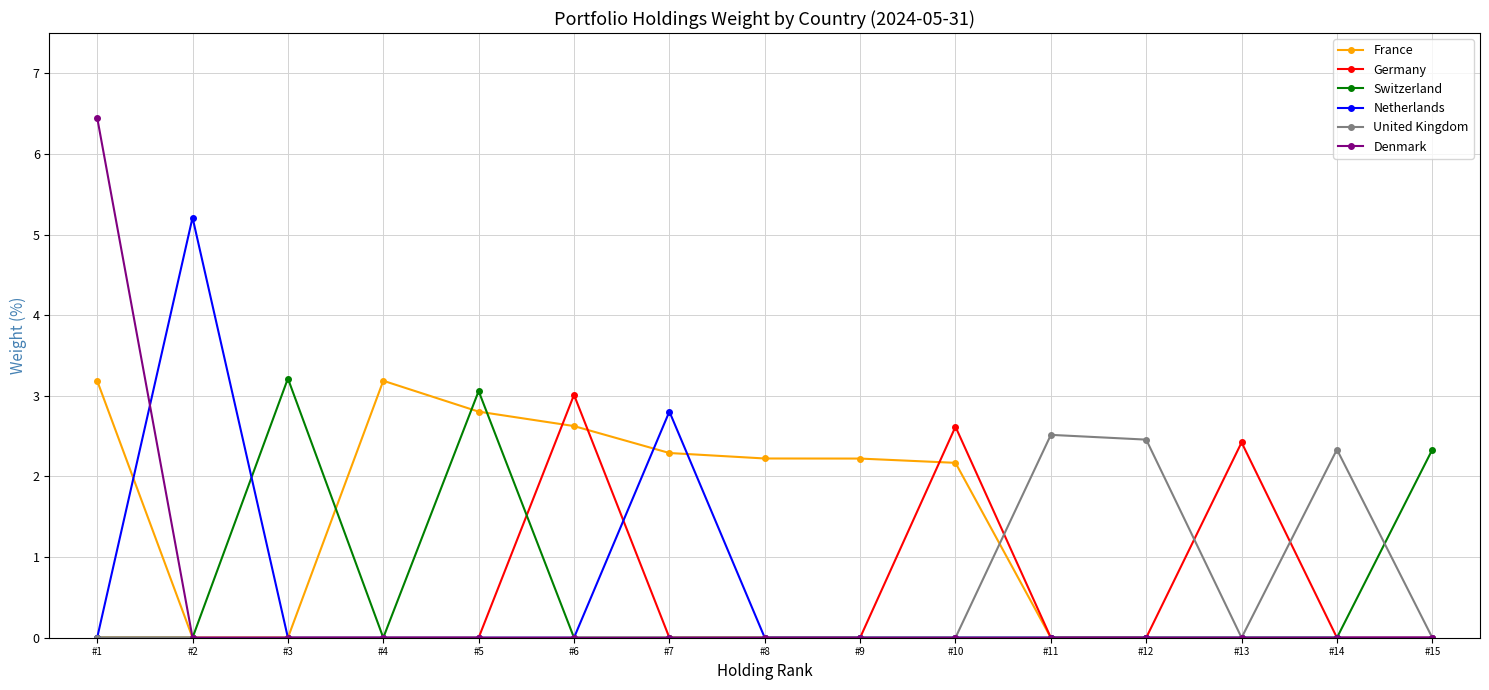

At which label does Netherlands reach its peak?

#2